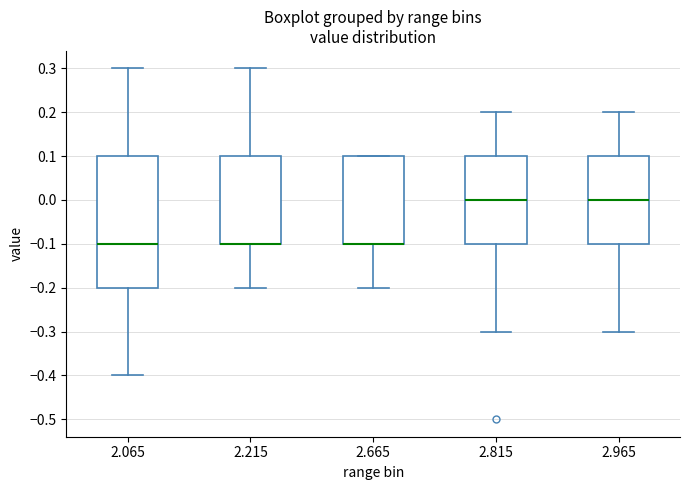

Where does the lower whisker of the box at x = 2.665 end on the y-axis? The values are not printed on the chart, so give them approximately, as read against the axis.

-0.2